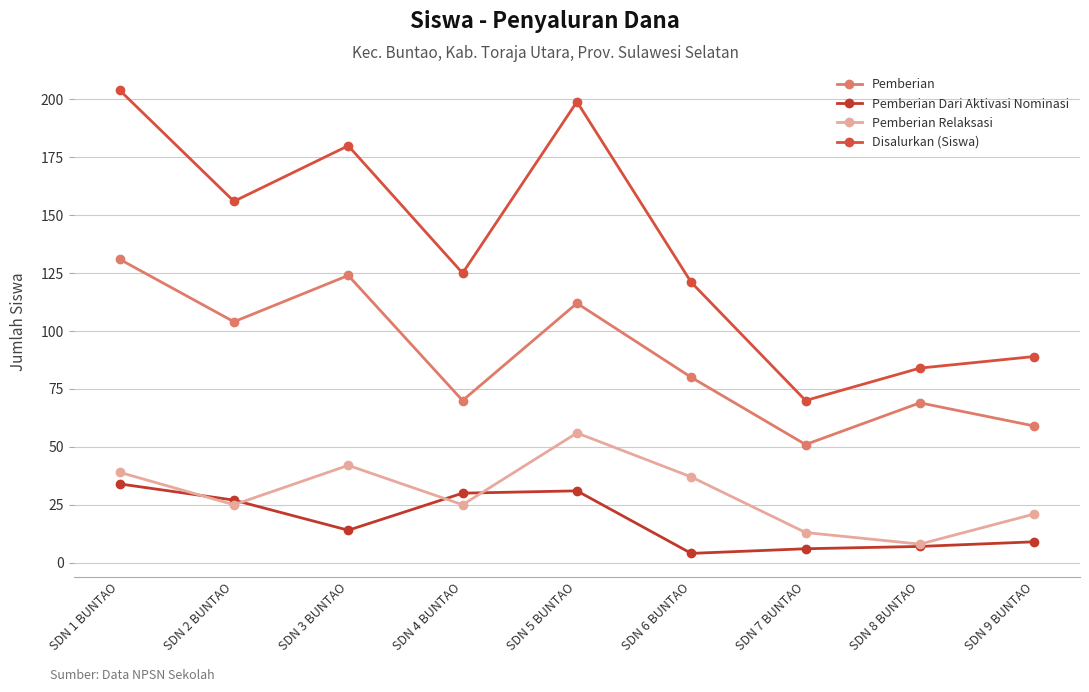

What is the approximate value of Pemberian Dari Aktivasi Nominasi at SDN 5 BUNTAO, to the nearest 10?

30